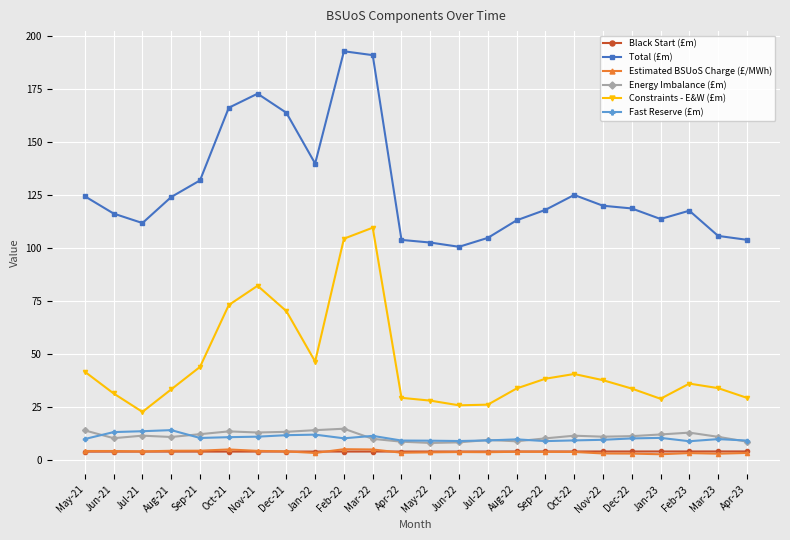

What is the label of the 4th point from the left?

Aug-21